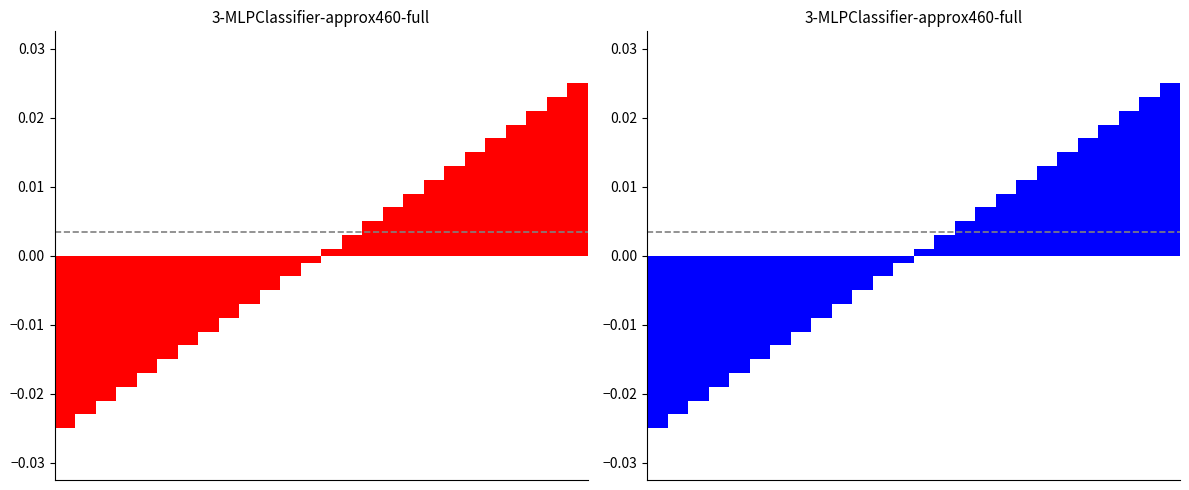

List the series in order of their peak value, lowest first.

col_0 (red), col_0 (blue)